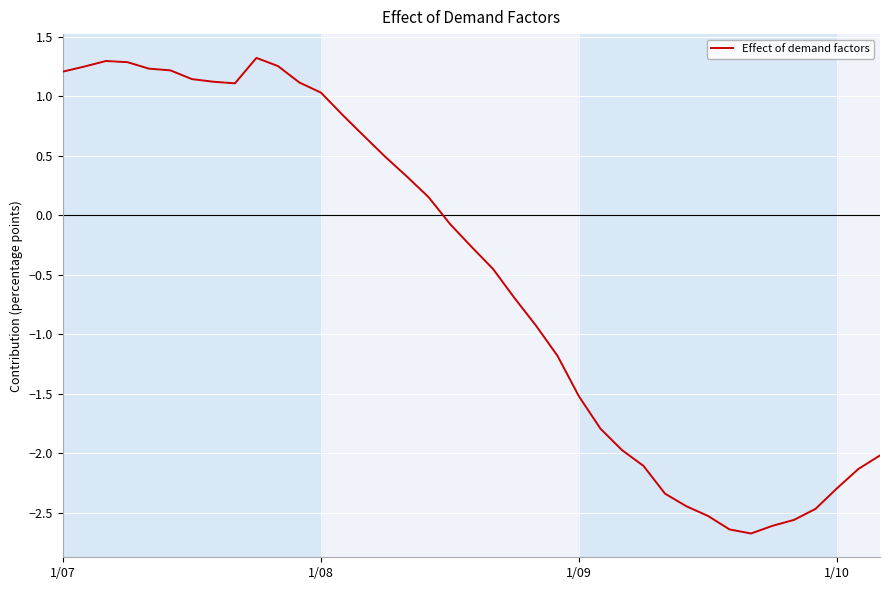

True or false: the data has more than 2 interior local peaks.

False